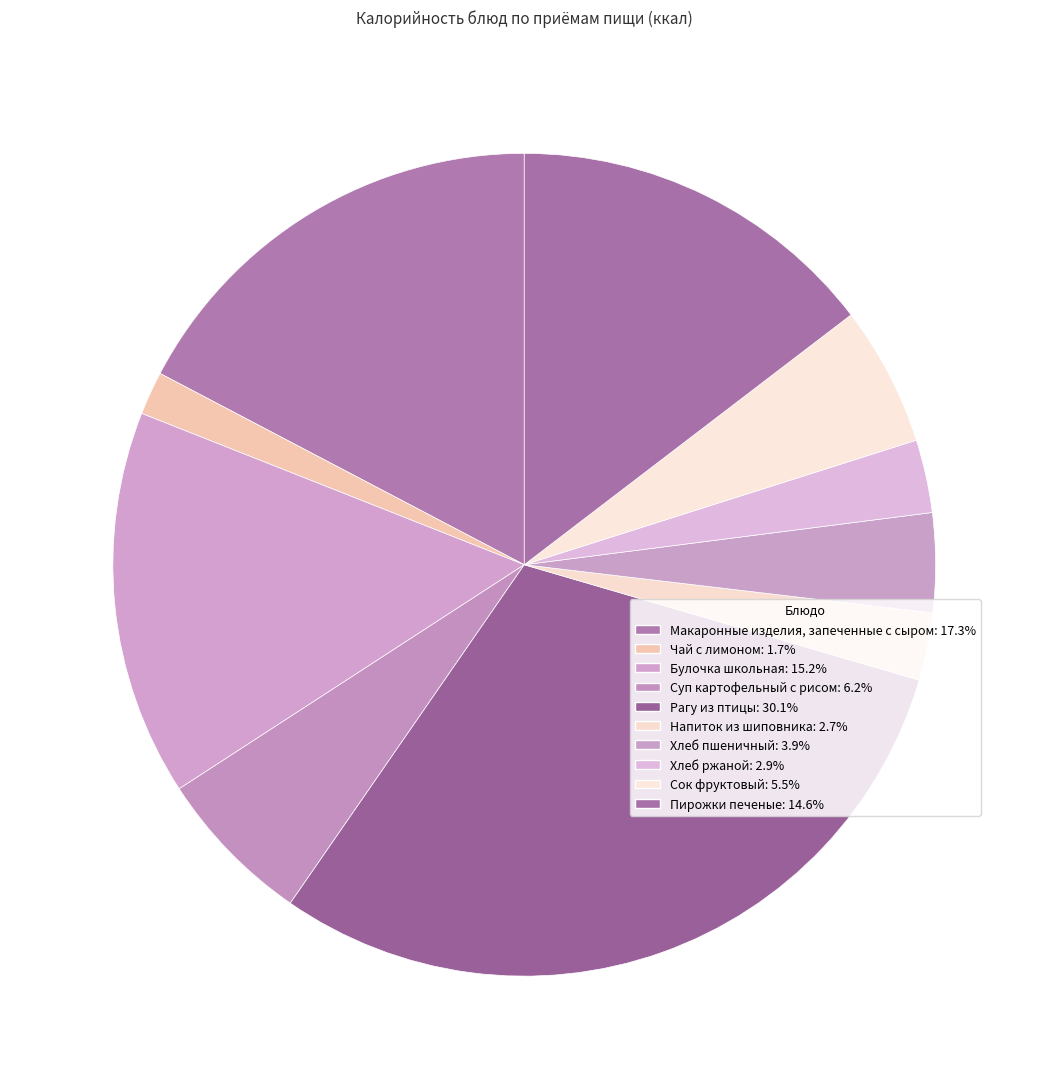

Which has a higher value, Чай с лимоном or Булочка школьная?

Булочка школьная